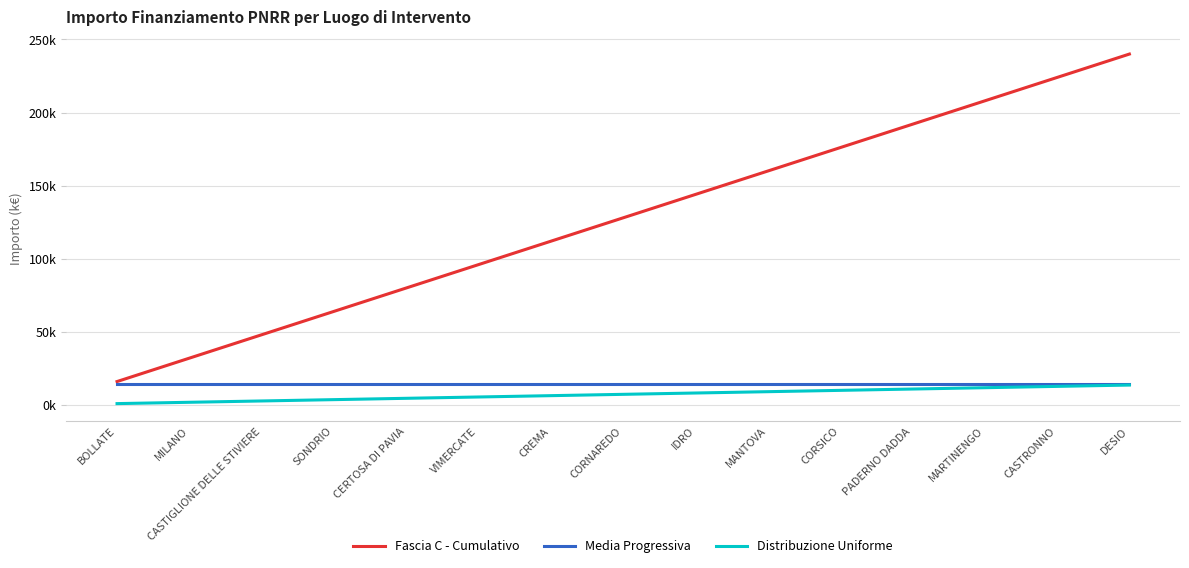

Is it true that Fascia C - Cumulativo equals 16.0 at BOLLATE?

True